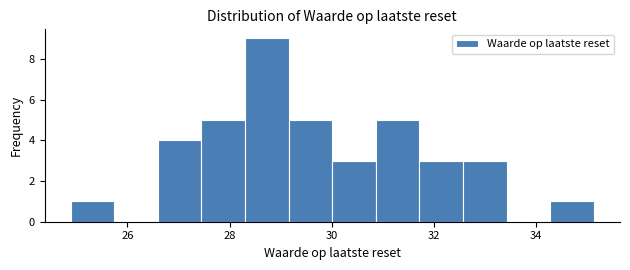

Over which range of the x-axis is the bar tallest?

28.4 to 29.2